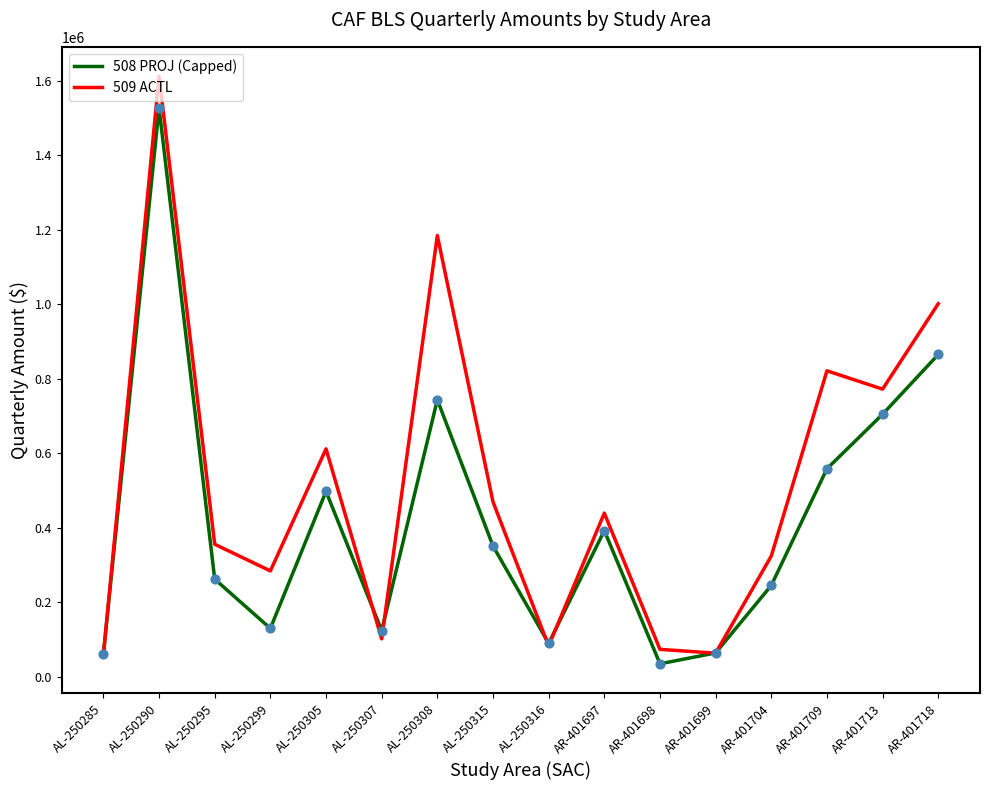

What is the total value across all series at AL-250295?

618525